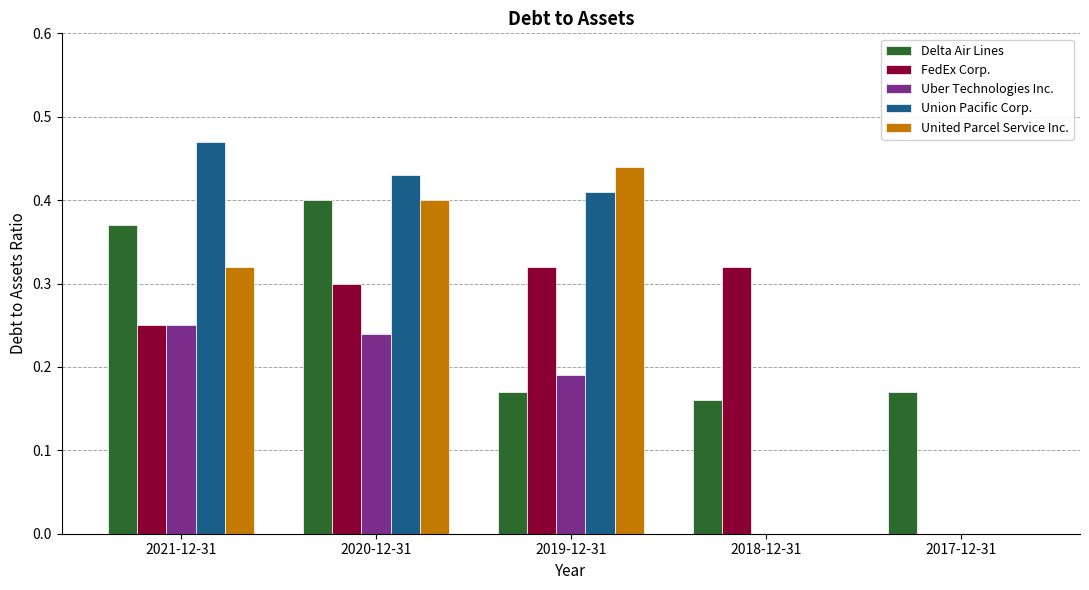

What is the total value across all series at 2019-12-31?

1.5